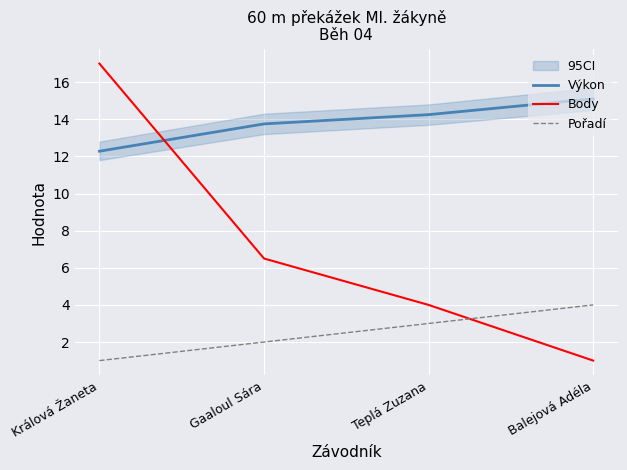

Between Gaaloul Sára and Balejová Adéla, which series saw the biggest shift?

Body